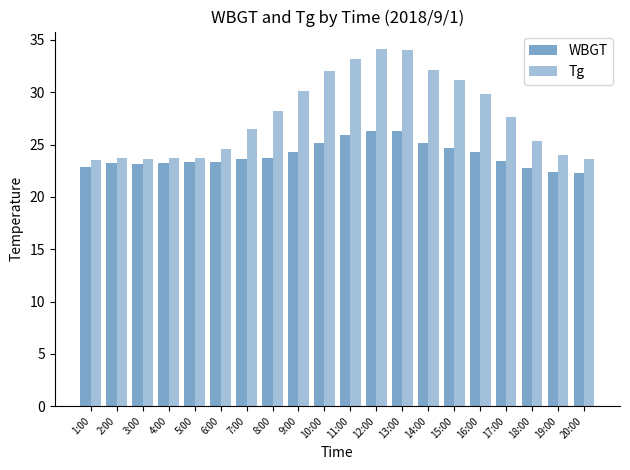

Is it true that WBGT equals 38.3 at 9:00?

False